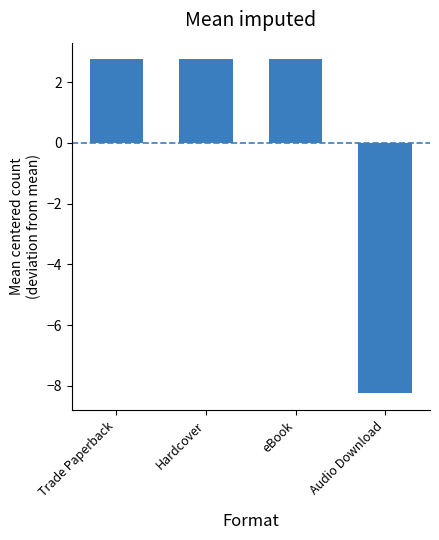

Which label corresponds to the smallest value in the chart?

Audio Download